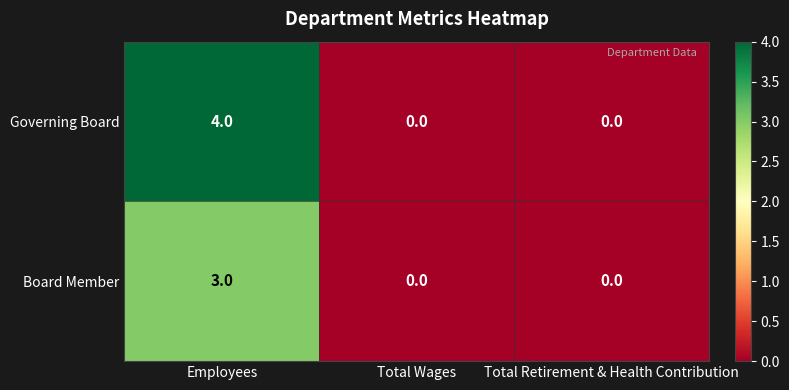

Between Employees and Total Wages, which series saw the biggest shift?

Governing Board